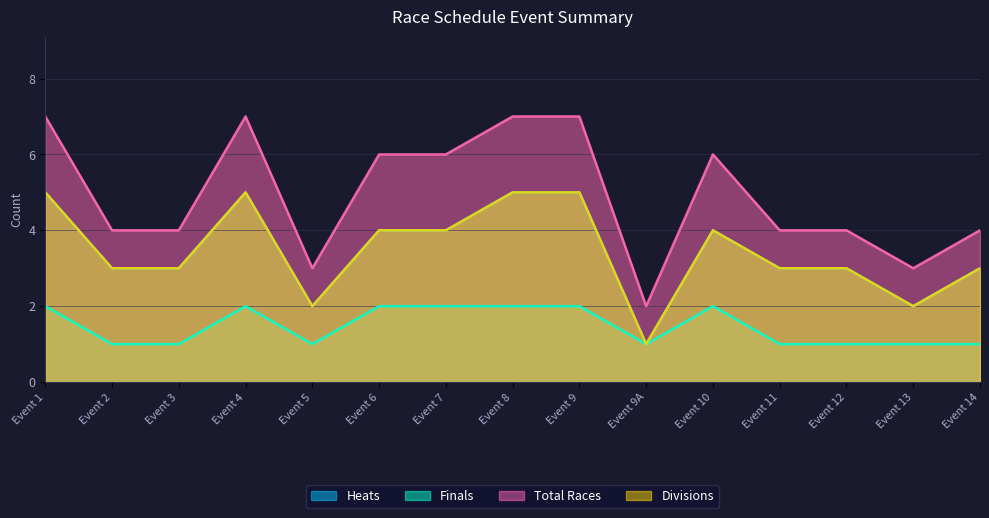

Where does the Heats series first go above 3?

Event 1